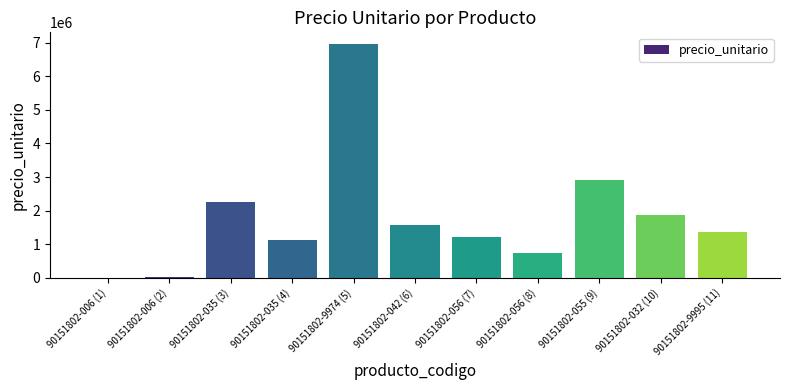

What is the maximum value shown in the chart?

6963250